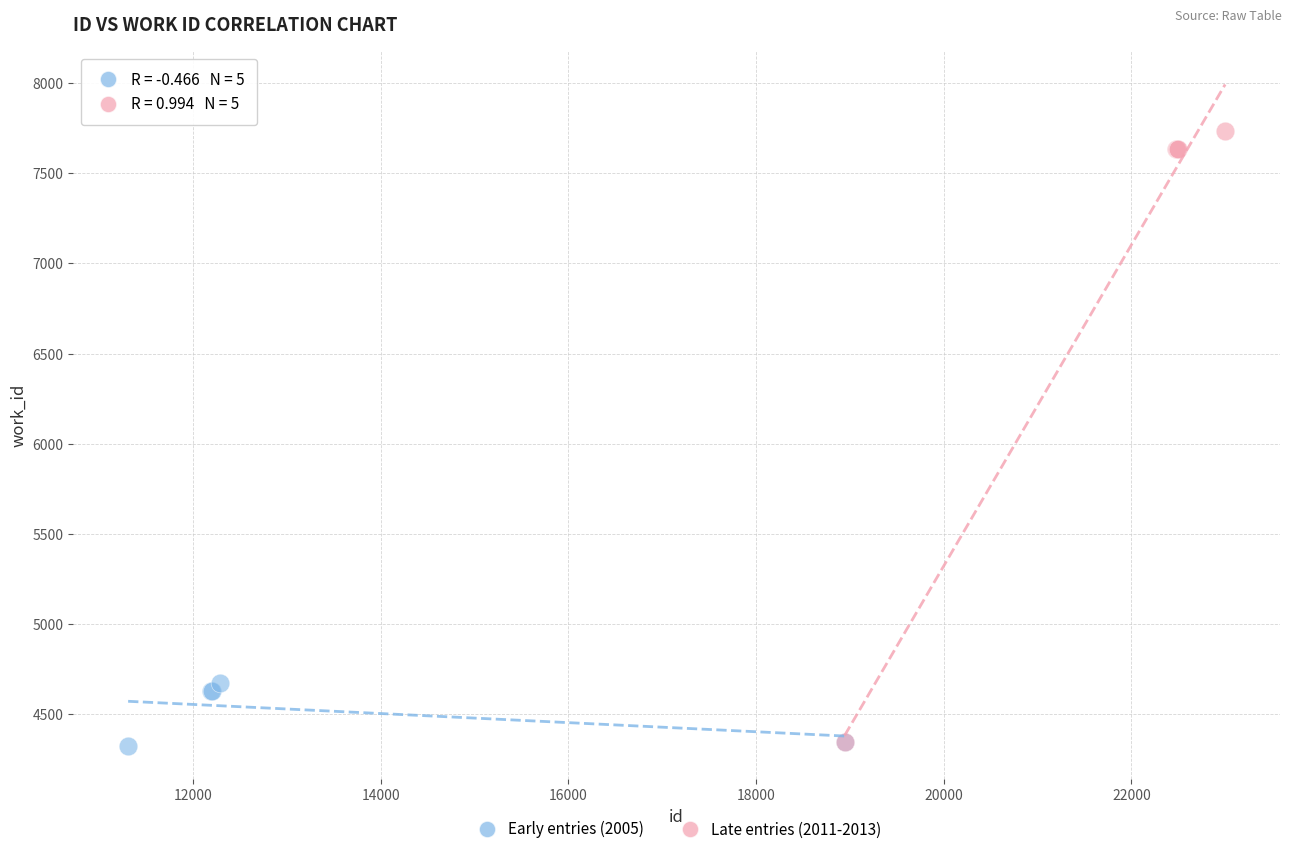

Which series has the widest spread of Y values?

Late entries (2011-2013)